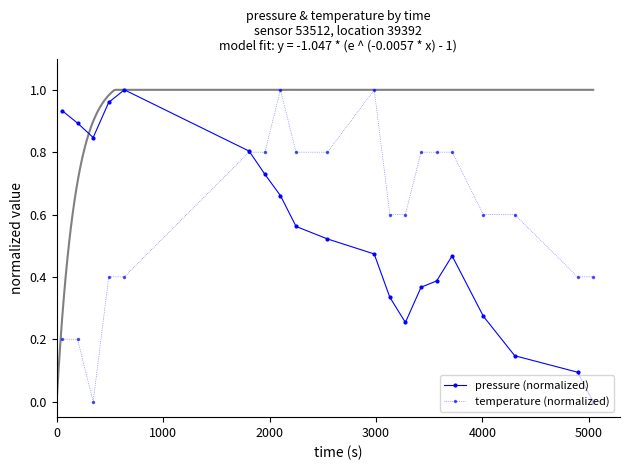

True or false: pressure (normalized) has more than 1 points higher than both neighbors.

True